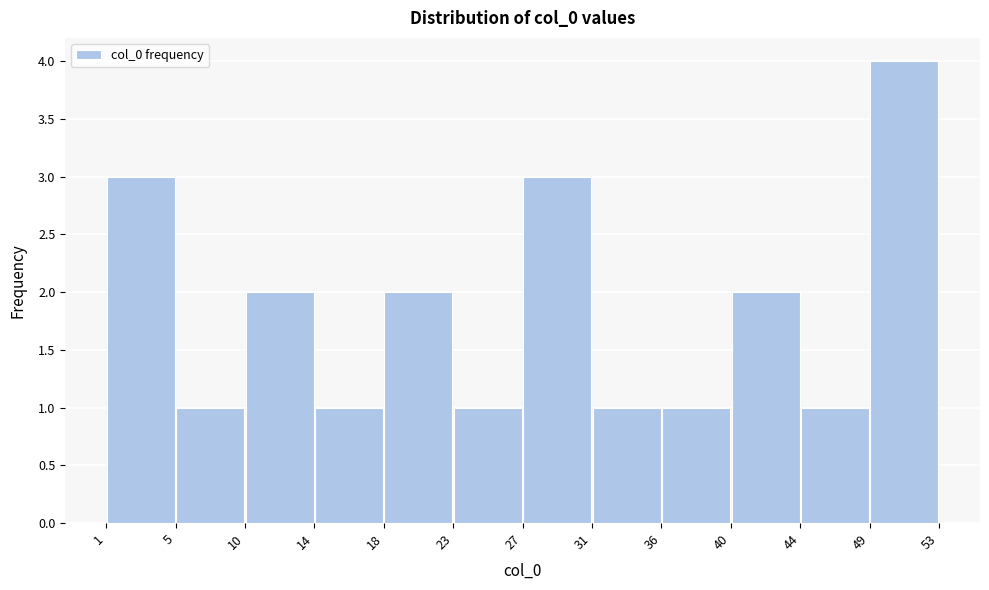

Over which range of the x-axis is the bar tallest?

49 to 53